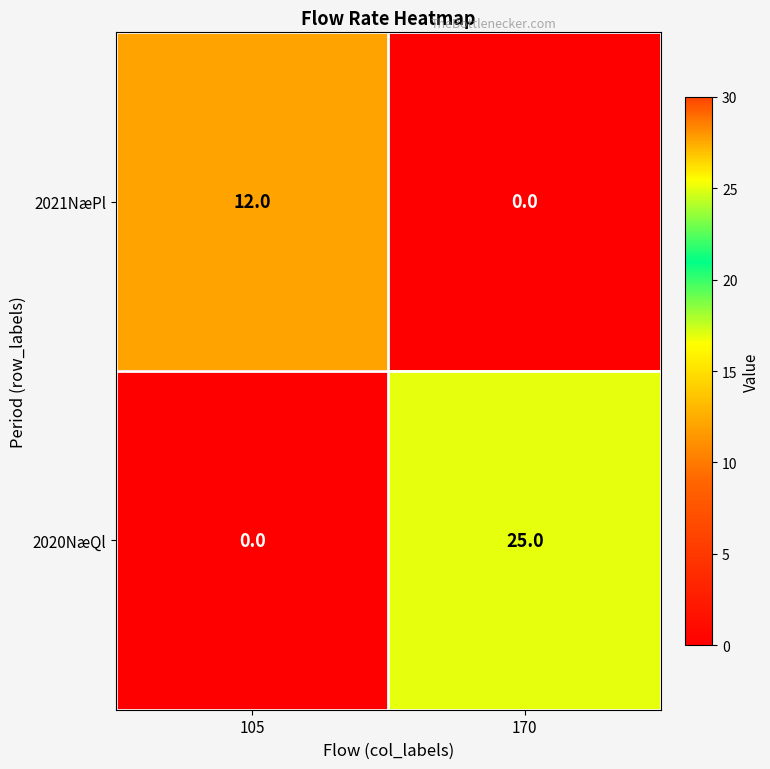

At which label does 2021NæPl reach its peak?

105